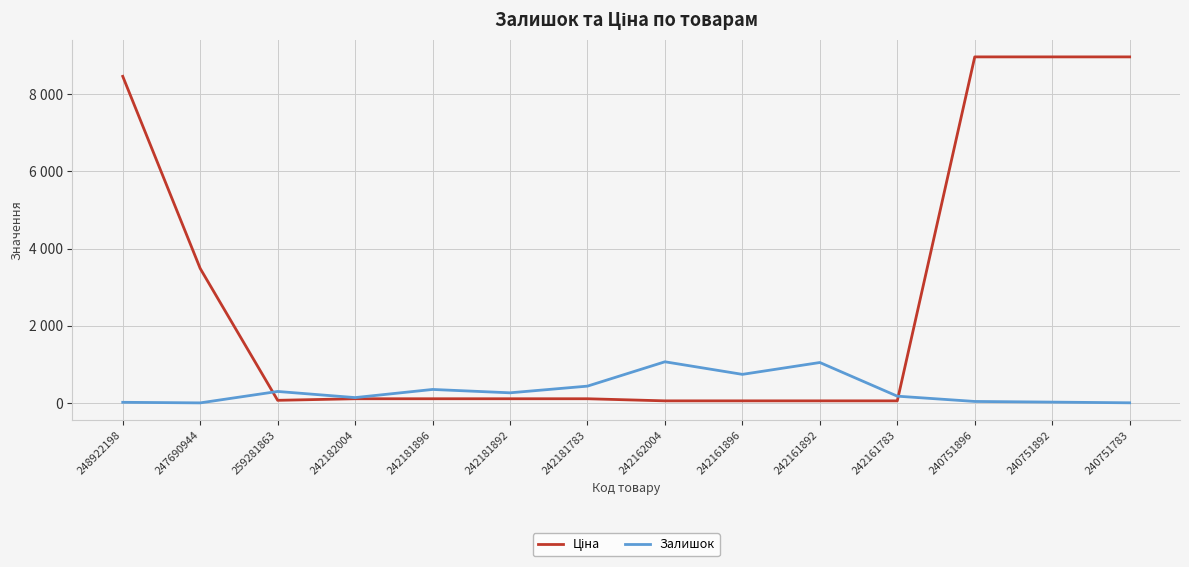

Does the chart have visible grid lines?

Yes